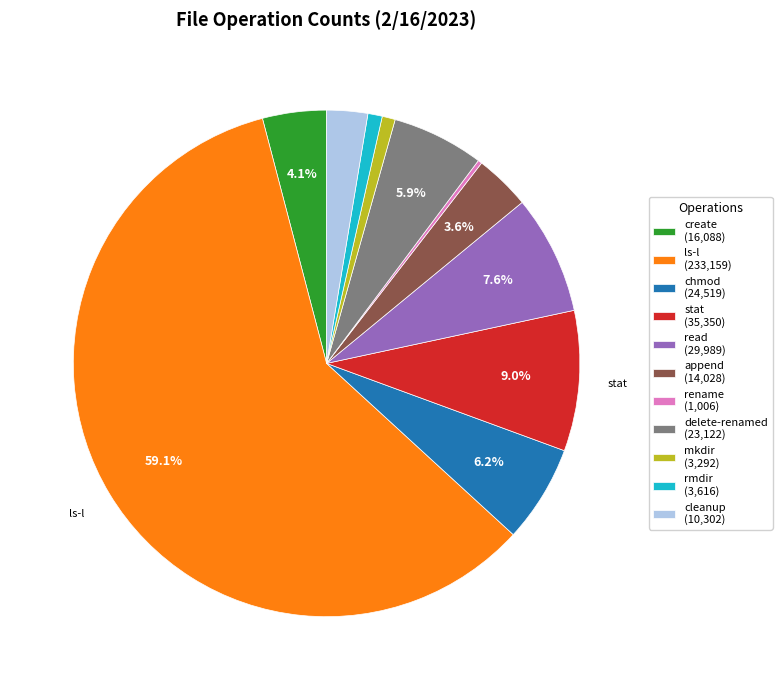

What percentage is NOT represented by create (16,088)?

95.9%